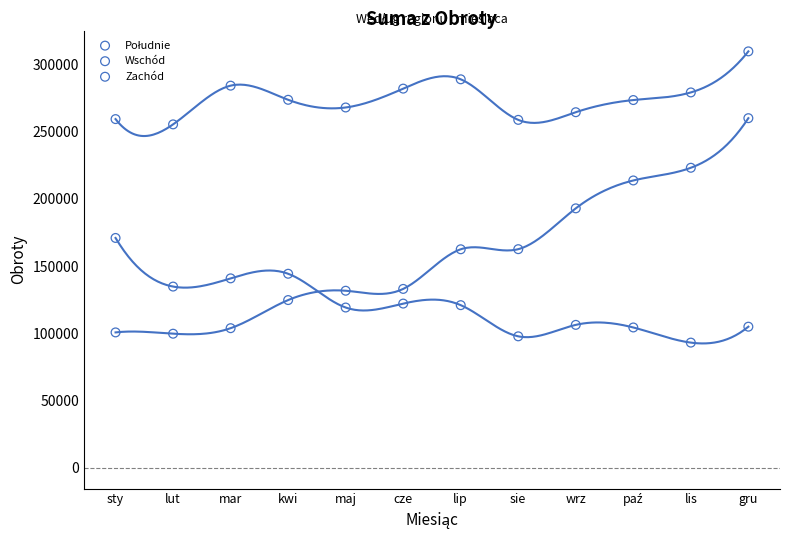

Which series has the largest Y range (max minus min)?

Zachód